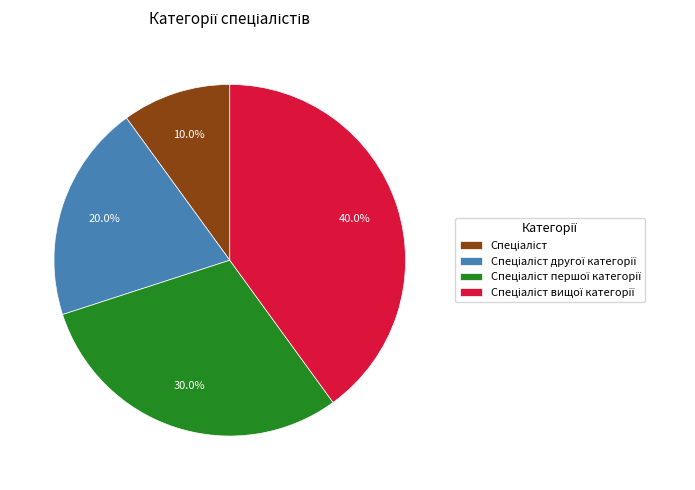

Is there a majority slice in this chart?

No